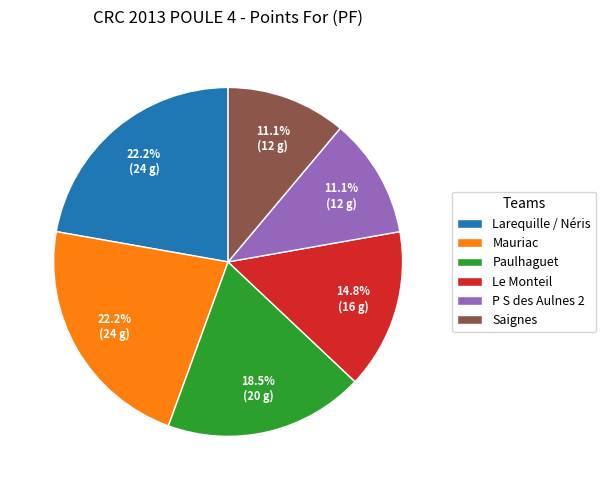

Approximately how many times larger is the value at Paulhaguet compared to Larequille / Néris?

0.8